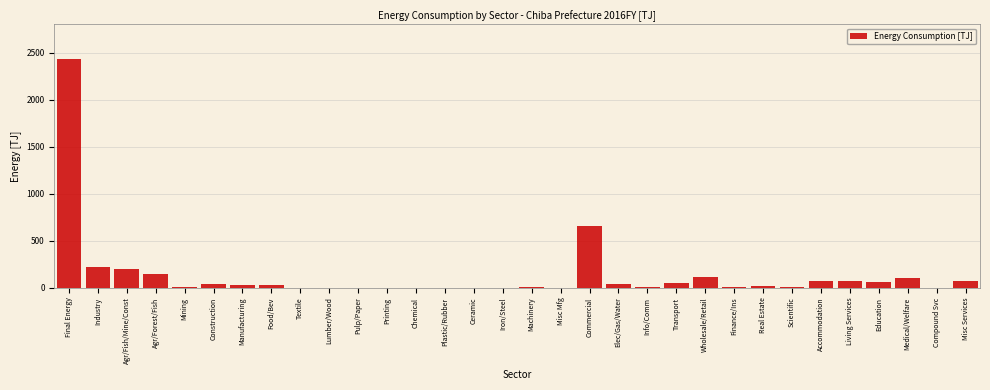

What is the change in value from Commercial to Wholesale/Retail?

-536.1